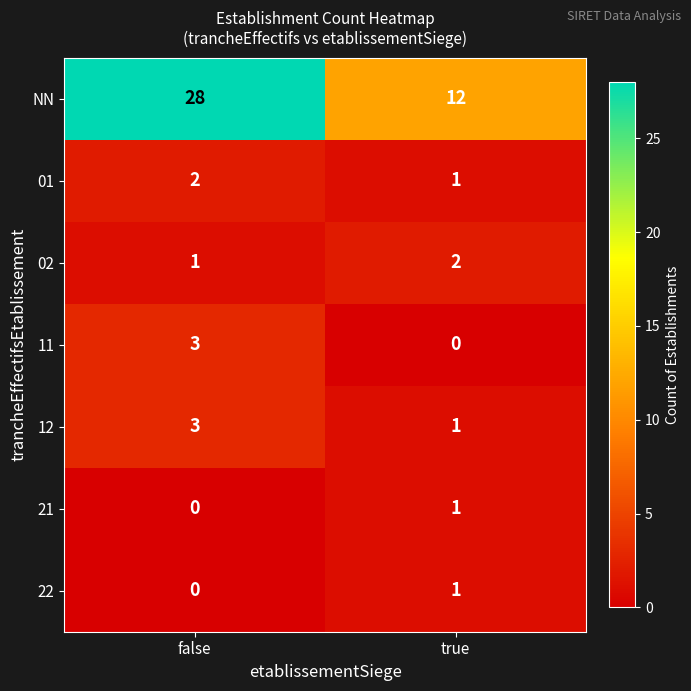

What is the difference between the NN values at false and true?

16